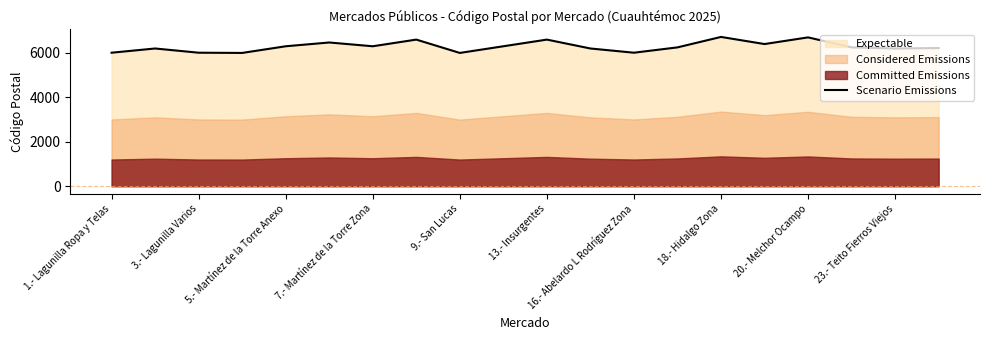

What is the maximum value shown in the chart?

6720